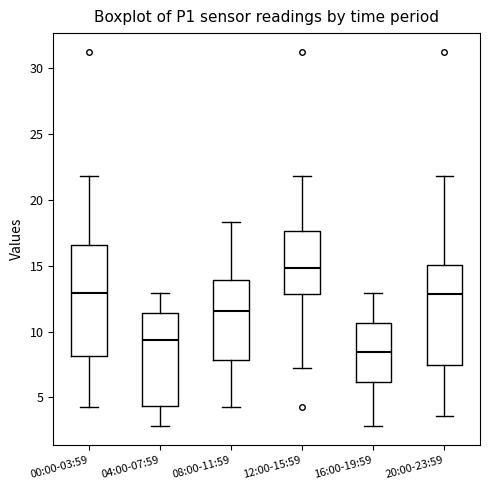

Reading left to right, transcribe this box plot: for each box, give where its median line is, the range the box spans, and where its two whiskers end, as read against the y-axis. The values are not printed on the chart, so give them approximately, as read against the axis.

00:00-03:59: median 13.0, box 8.0 to 16.5, whiskers 4.5 to 22.0
04:00-07:59: median 9.5, box 4.5 to 11.5, whiskers 3.0 to 13.0
08:00-11:59: median 11.5, box 8.0 to 14.0, whiskers 4.5 to 18.5
12:00-15:59: median 15.0, box 13.0 to 17.5, whiskers 7.0 to 22.0
16:00-19:59: median 8.5, box 6.0 to 10.5, whiskers 3.0 to 13.0
20:00-23:59: median 13.0, box 7.5 to 15.0, whiskers 3.5 to 22.0